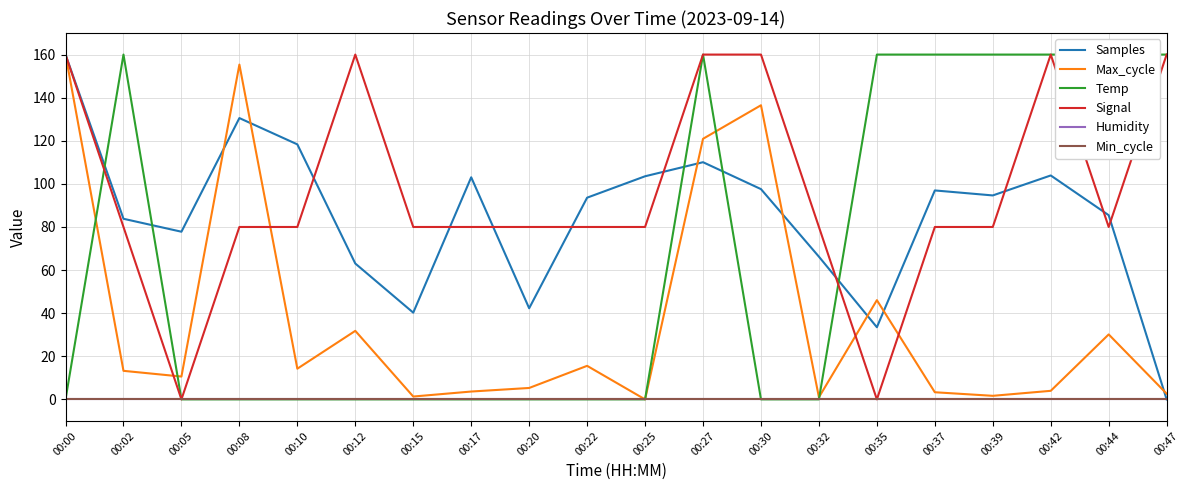

List the labels in order of Temp value, smallest first.

00:00, 00:05, 00:08, 00:10, 00:12, 00:15, 00:17, 00:20, 00:22, 00:25, 00:30, 00:32, 00:02, 00:27, 00:35, 00:37, 00:39, 00:42, 00:44, 00:47